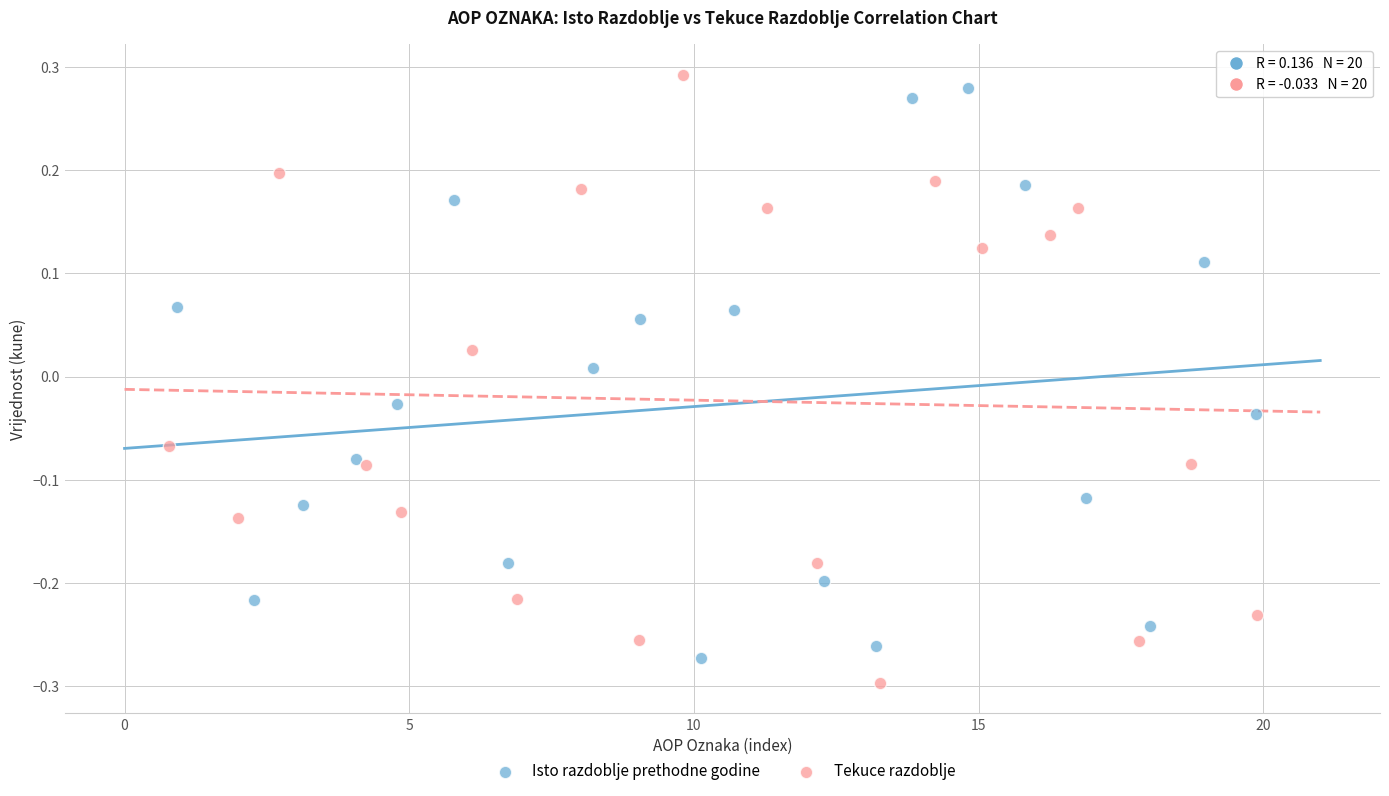

Which series has the widest spread of Y values?

Tekuce razdoblje